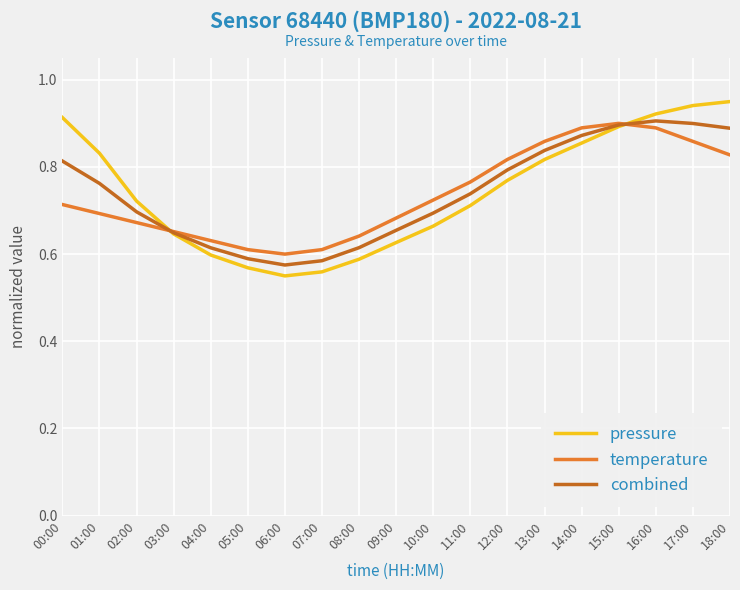

Is the value of temperature at 06:00 greater than the value of combined at 12:00?

No